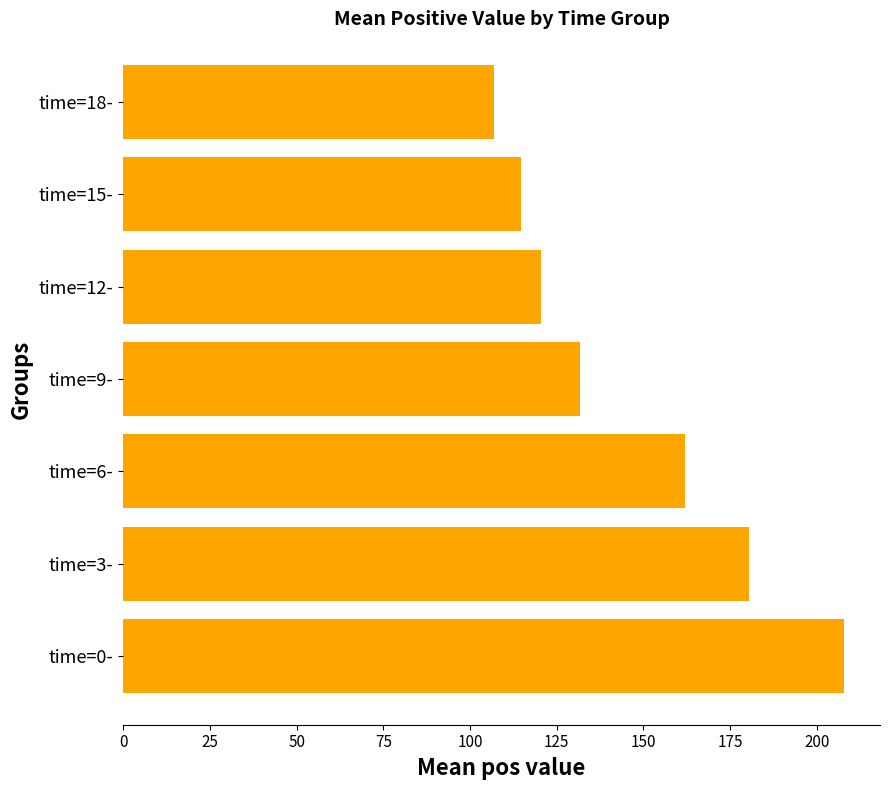

What is the maximum value shown in the chart?

207.8